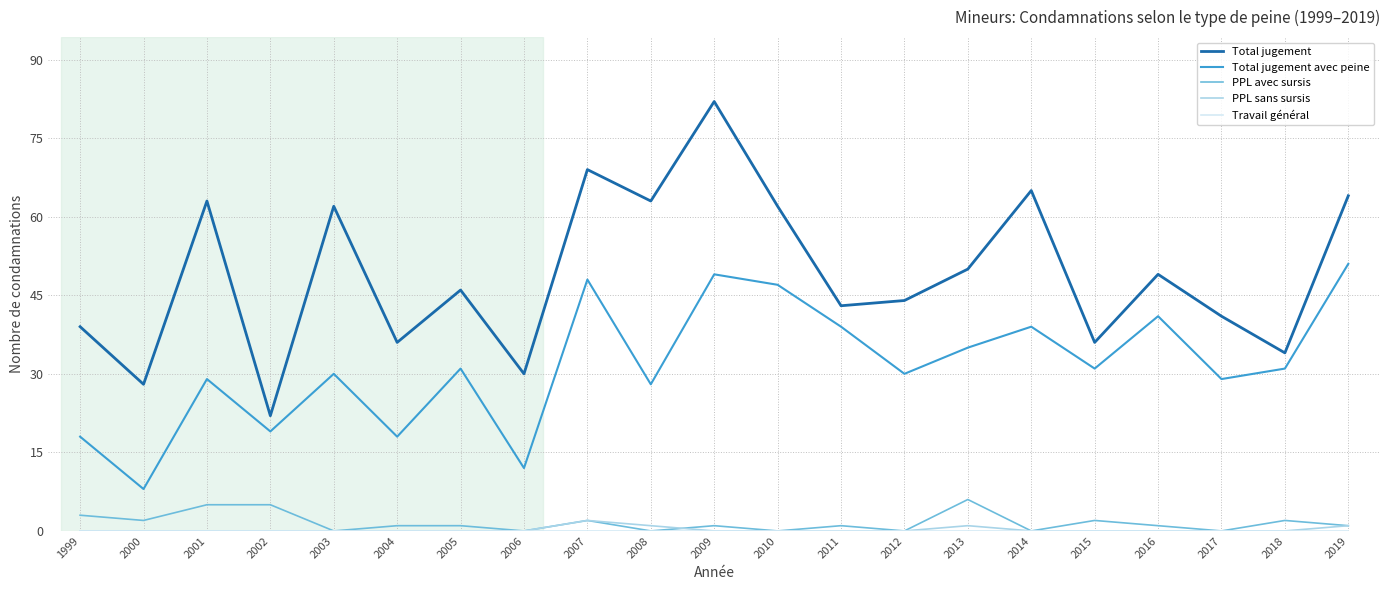

Which category has the highest value across all series?

2009